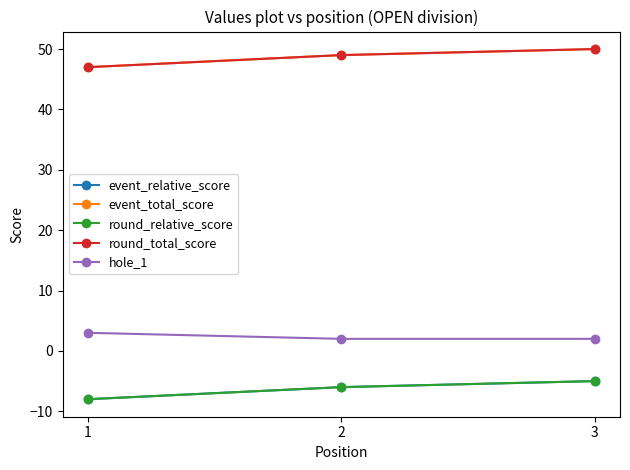

Rank the series by their maximum value, from highest to lowest.

event_total_score, round_total_score, hole_1, event_relative_score, round_relative_score